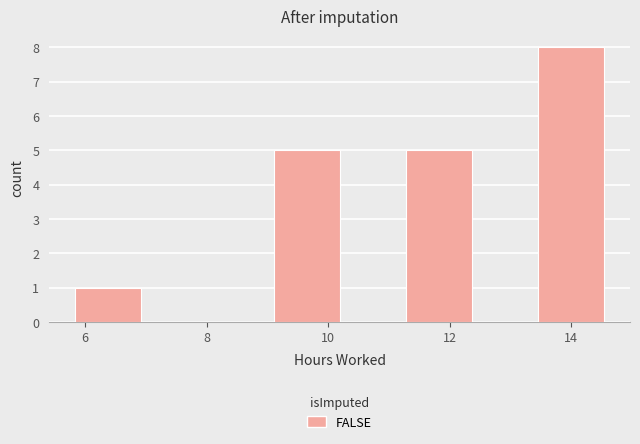

Over which range of the x-axis is the bar tallest?

13.4 to 14.6